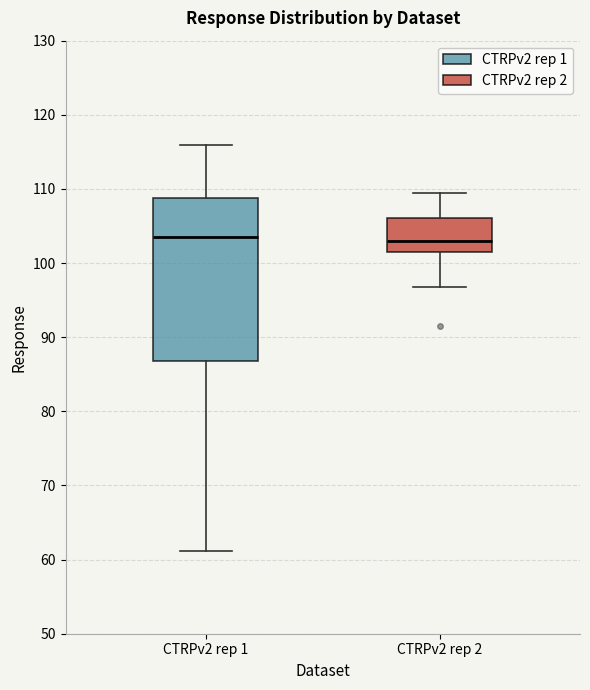

Reading left to right, transcribe this box plot: for each box, give where its median line is, the range the box spans, and where its two whiskers end, as read against the y-axis. The values are not printed on the chart, so give them approximately, as read against the axis.

CTRPv2 rep 1: median 104, box 87 to 109, whiskers 61 to 116
CTRPv2 rep 2: median 103, box 102 to 106, whiskers 97 to 110